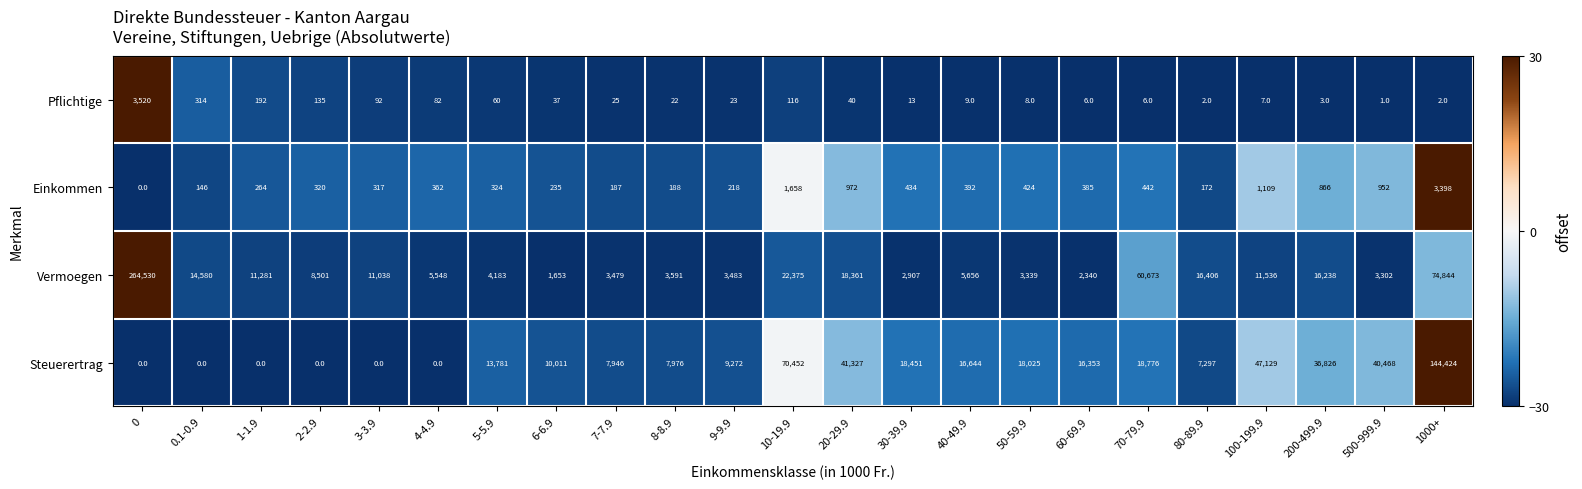

How many data points does each series have?

23